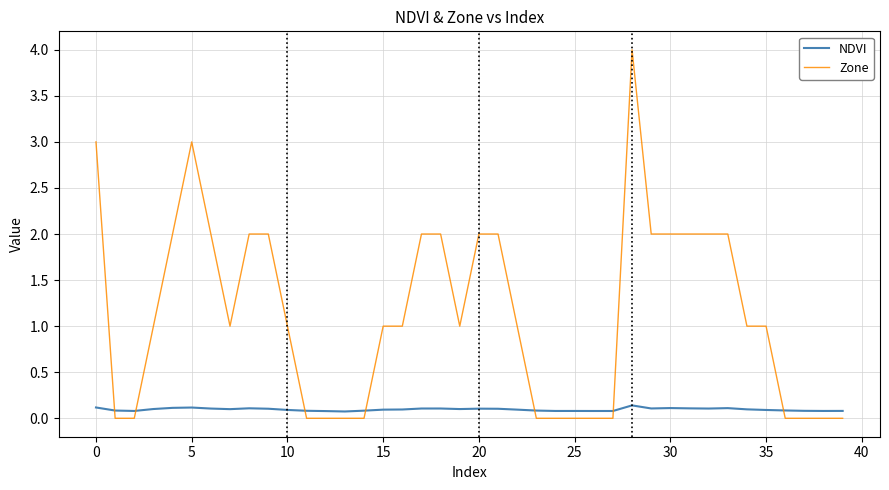

Which series has the largest range (max minus min)?

Zone